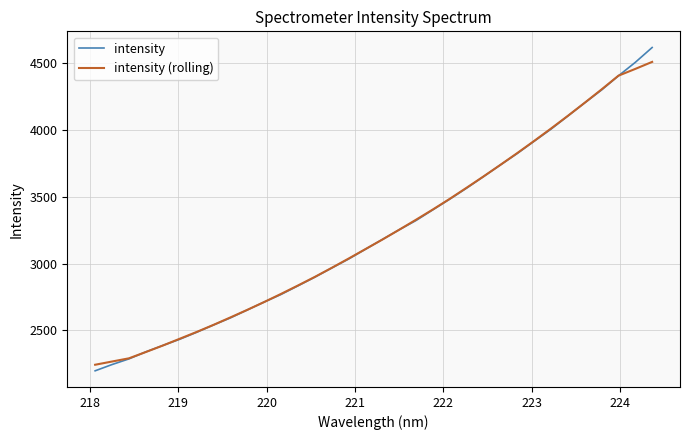

List the series in order of their peak value, highest first.

intensity, intensity (rolling)